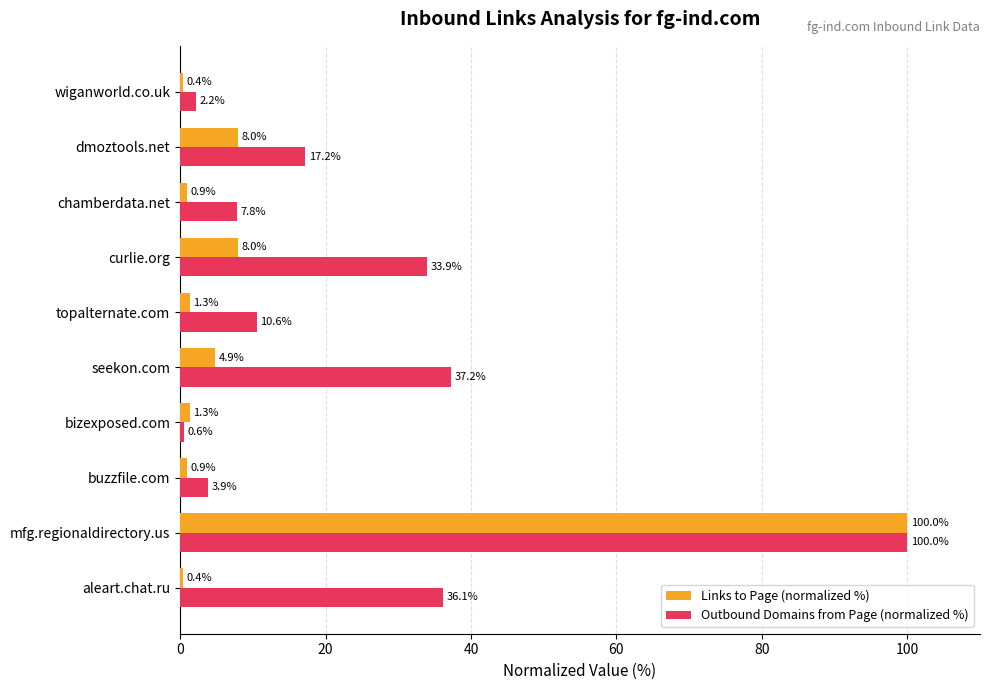

What is the difference between the maximum and minimum values in the Outbound Domains from Page (normalized %) series?

99.4